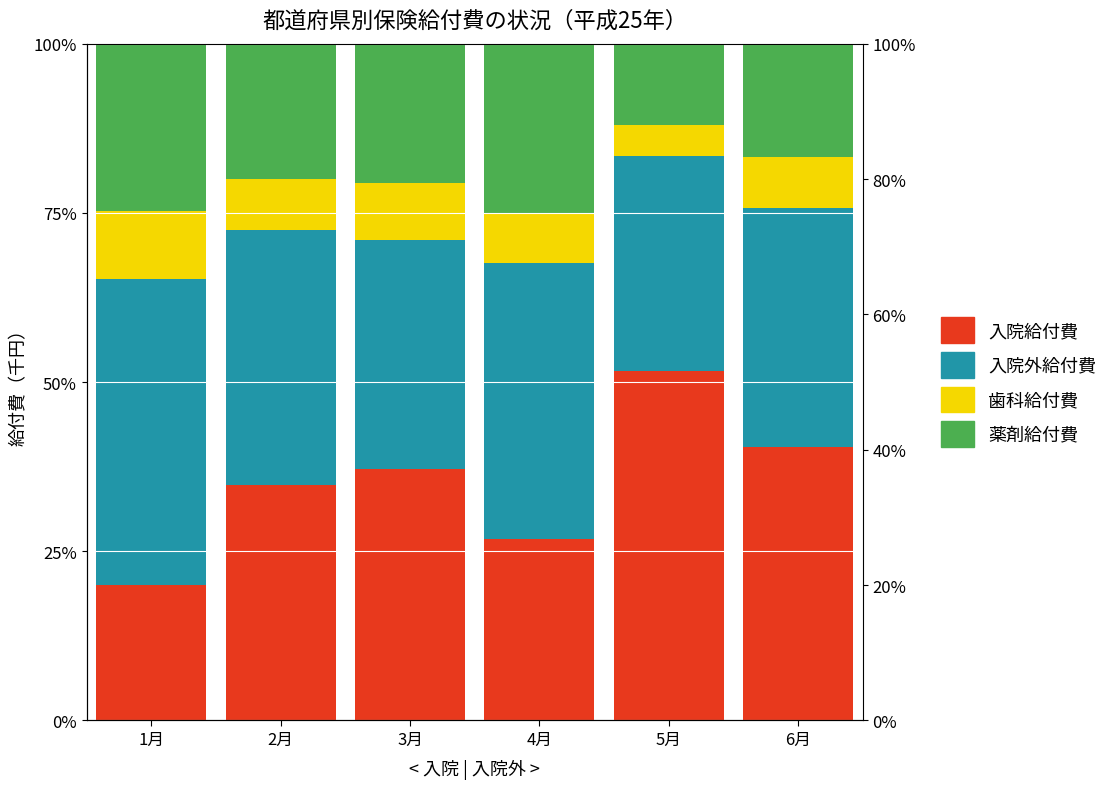

What is the difference between the highest and lowest values at 5月?

47.0